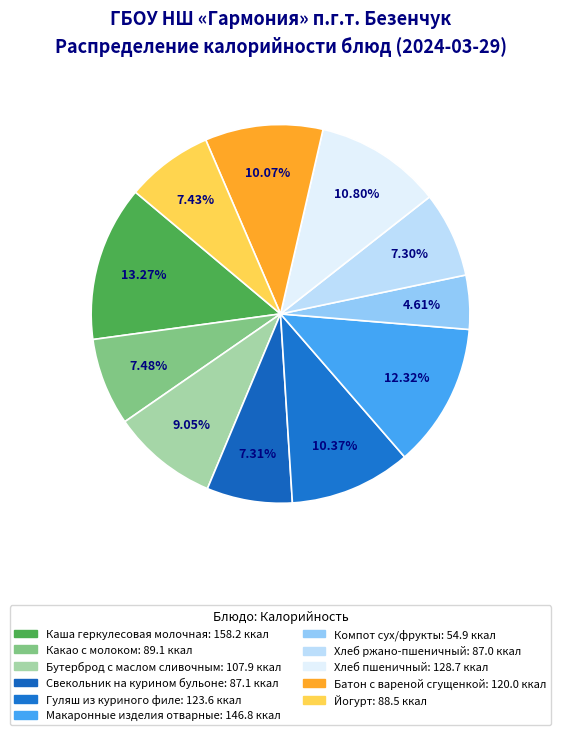

To the nearest percent, what is the difference between the largest and smallest slice percentages?

9%